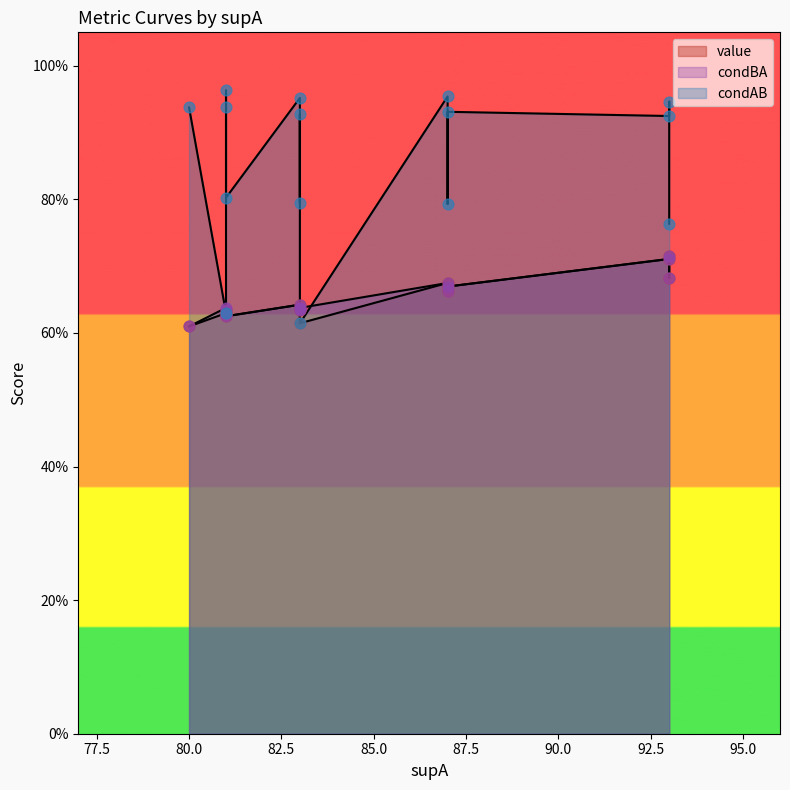

Which series has the largest total across all categories?

condAB